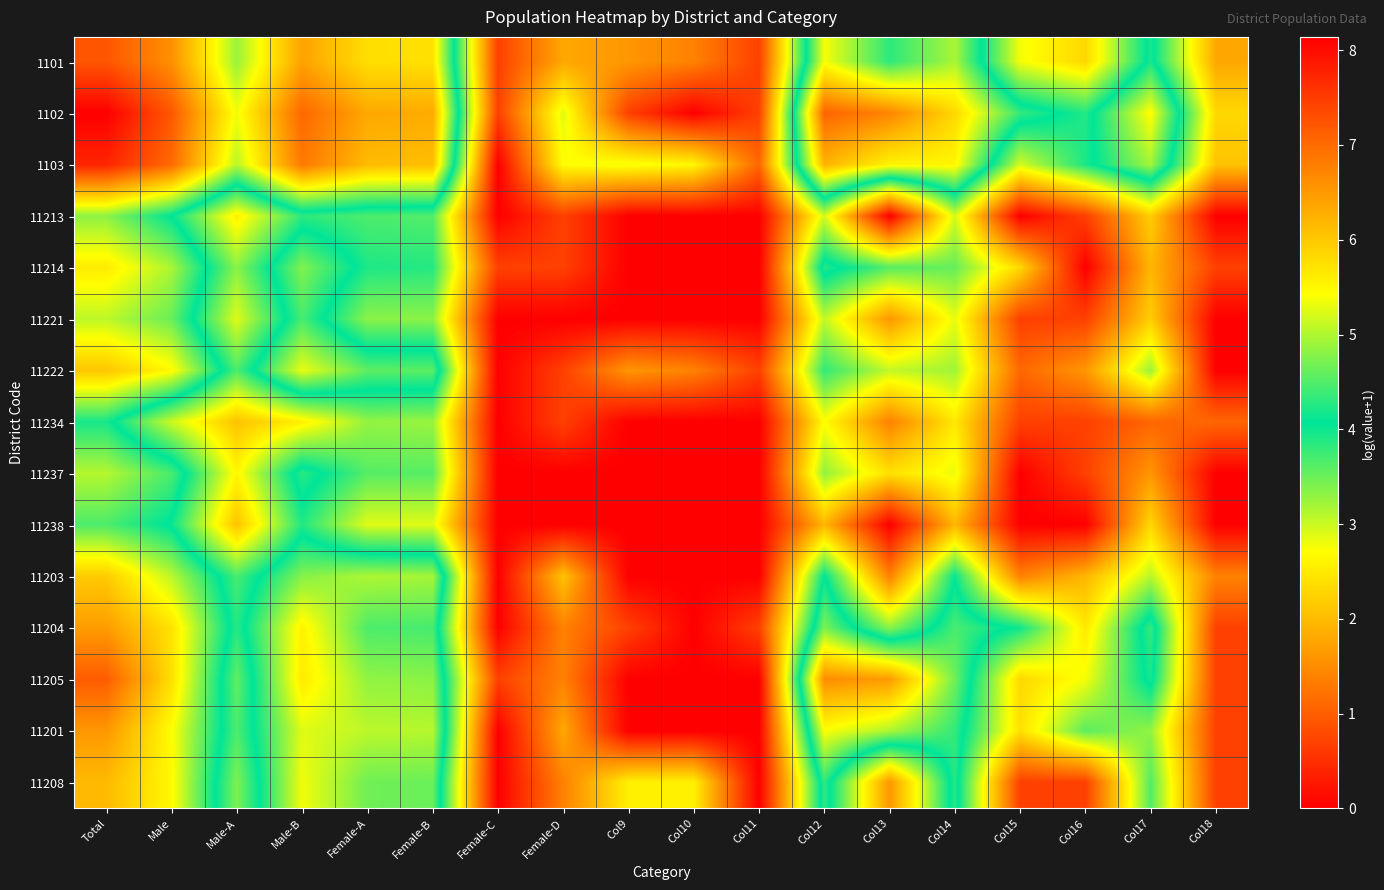

Which category has the lowest value across all series?

Col10